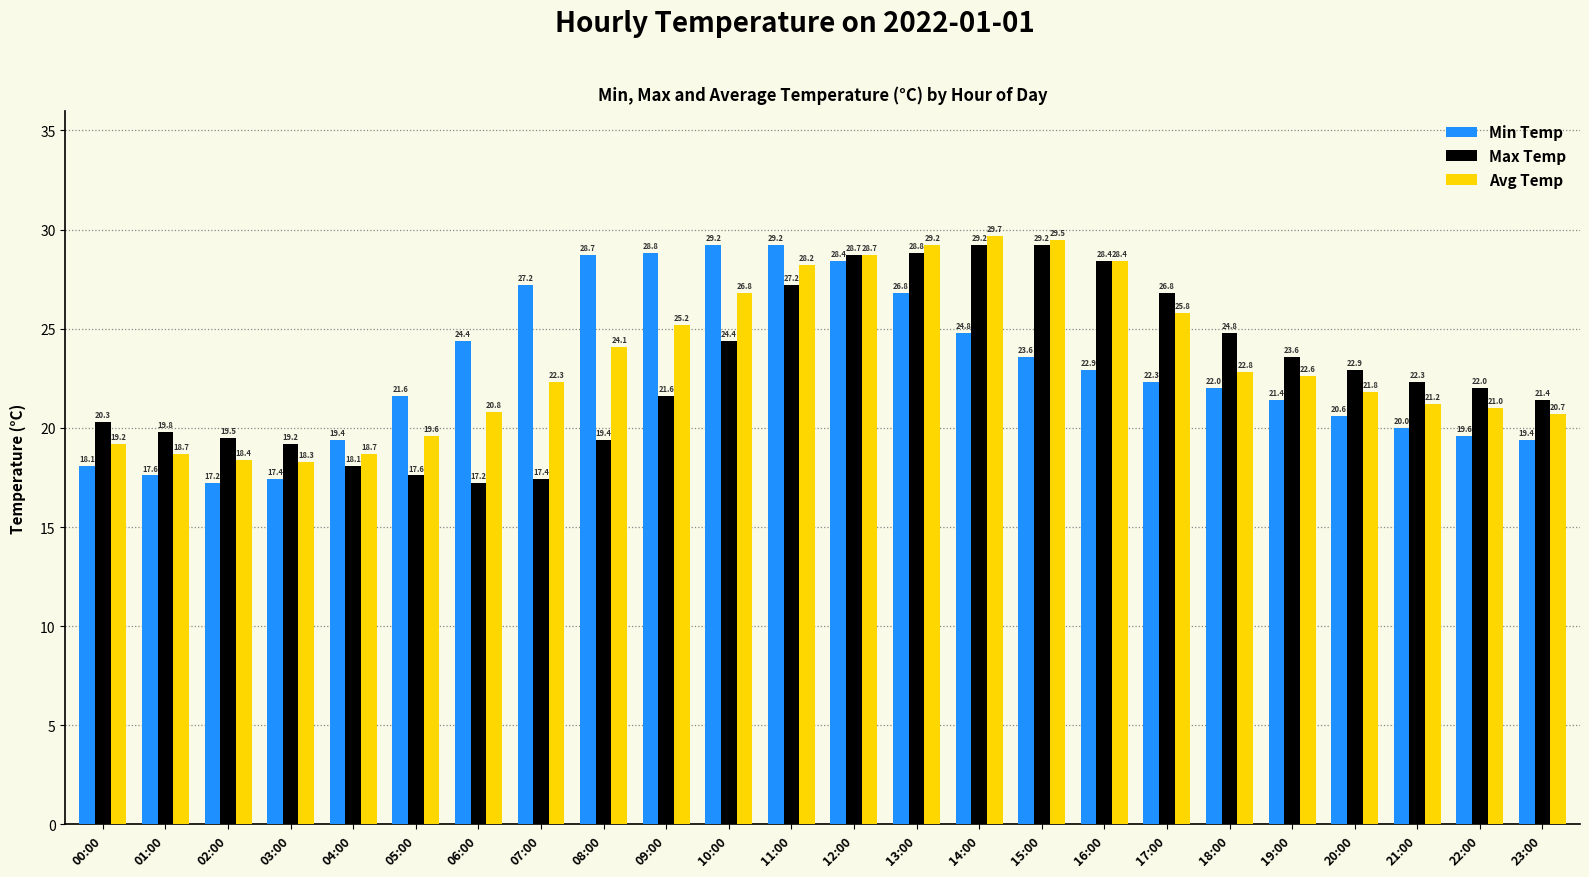

Which category has the highest value in the Avg Temp series?

14:00